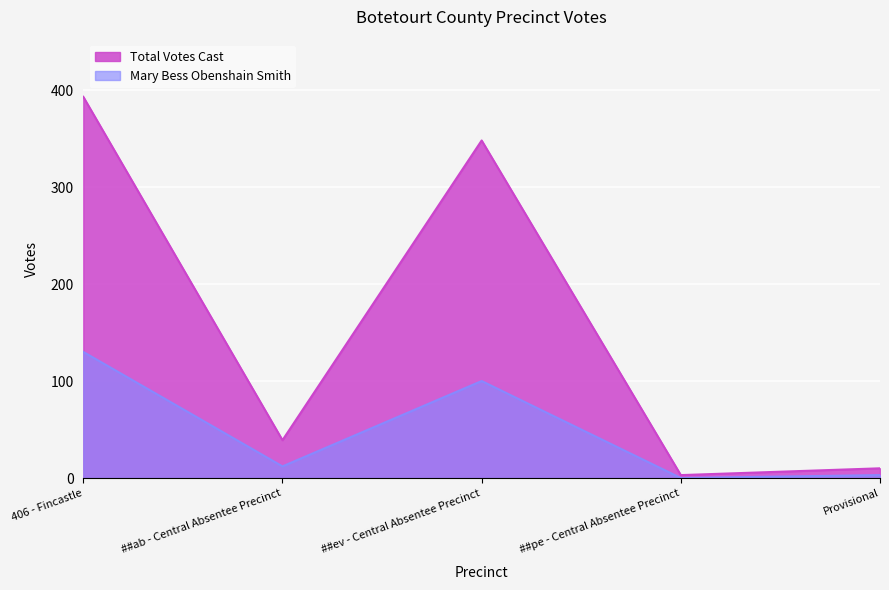

Which series changed the most between ##ab - Central Absentee Precinct and Provisional?

Total Votes Cast